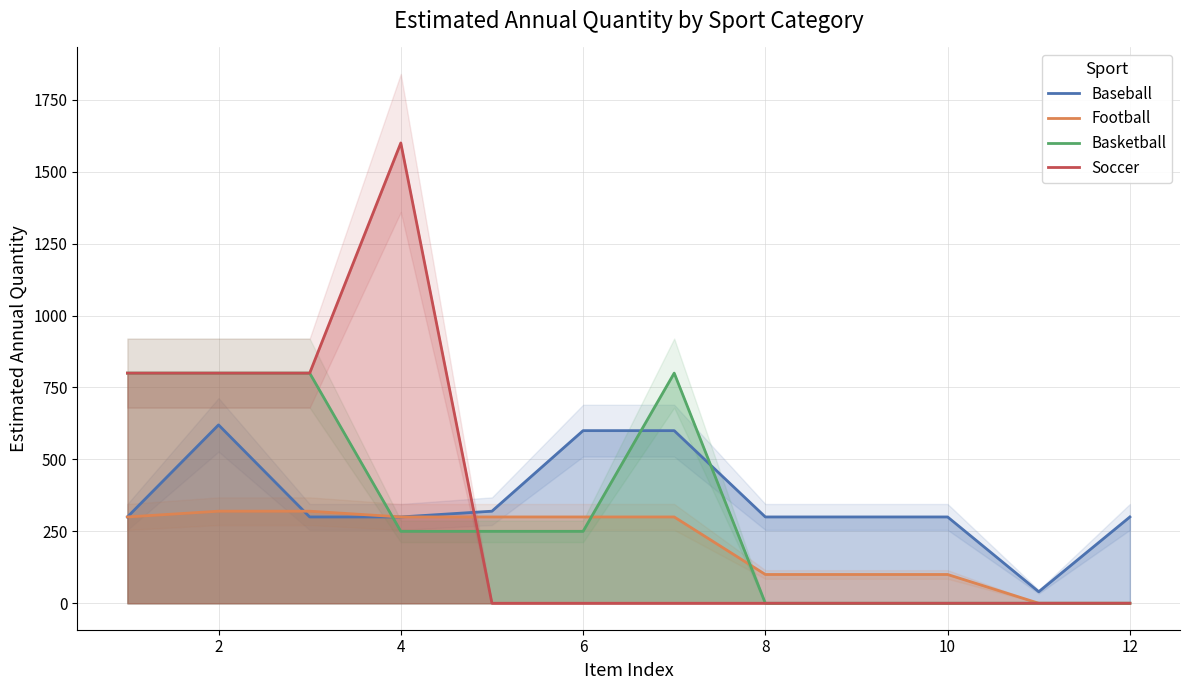

True or false: Baseball and Soccer intersect in this chart.

True